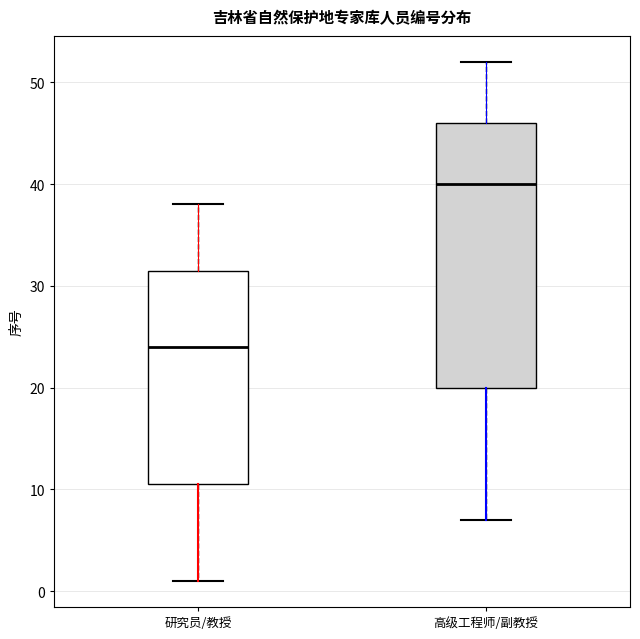

Reading left to right, transcribe this box plot: for each box, give where its median line is, the range the box spans, and where its two whiskers end, as read against the y-axis. The values are not printed on the chart, so give them approximately, as read against the axis.

研究员/教授: median 24, box 11 to 32, whiskers 1 to 38
高级工程师/副教授: median 40, box 20 to 46, whiskers 7 to 52